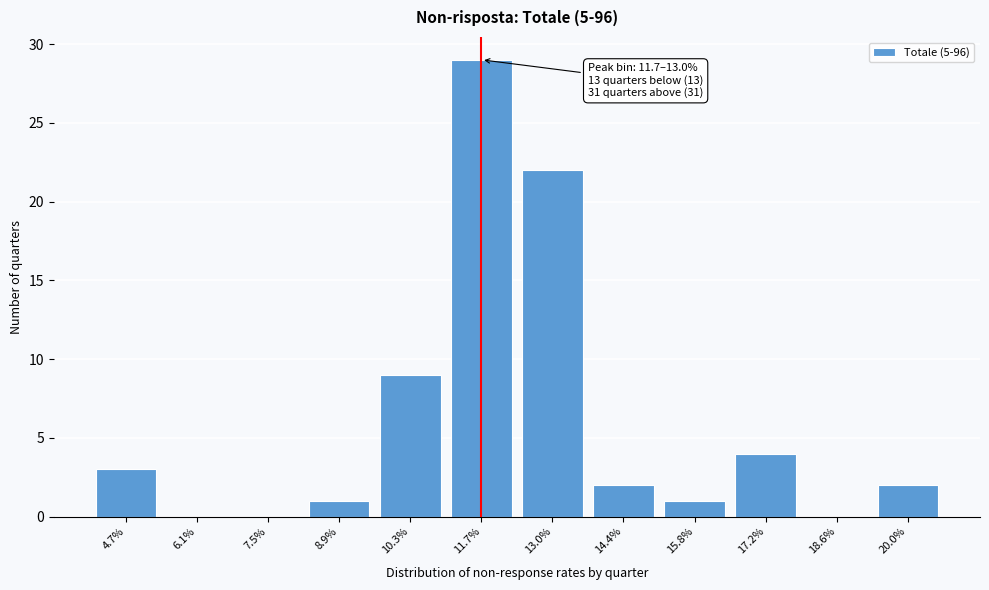

Reading left to right, extract all data points from this chart.

4.7%=3	6.1%=0	7.5%=0	8.9%=1	10.3%=9	11.7%=29	13.0%=22	14.4%=2	15.8%=1	17.2%=4	18.6%=0	20.0%=2